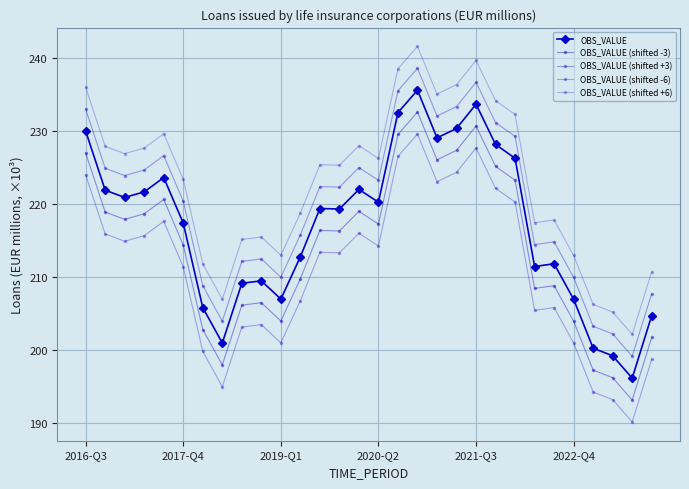

Is this an area chart (filled region under the line)?

No